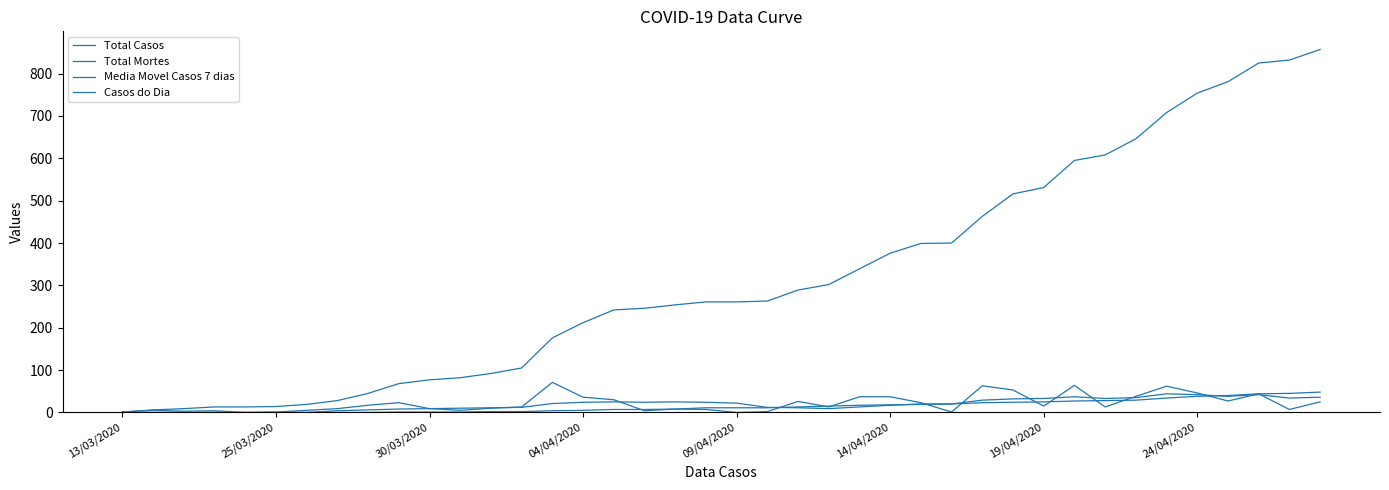

Is this an area chart (filled region under the line)?

No